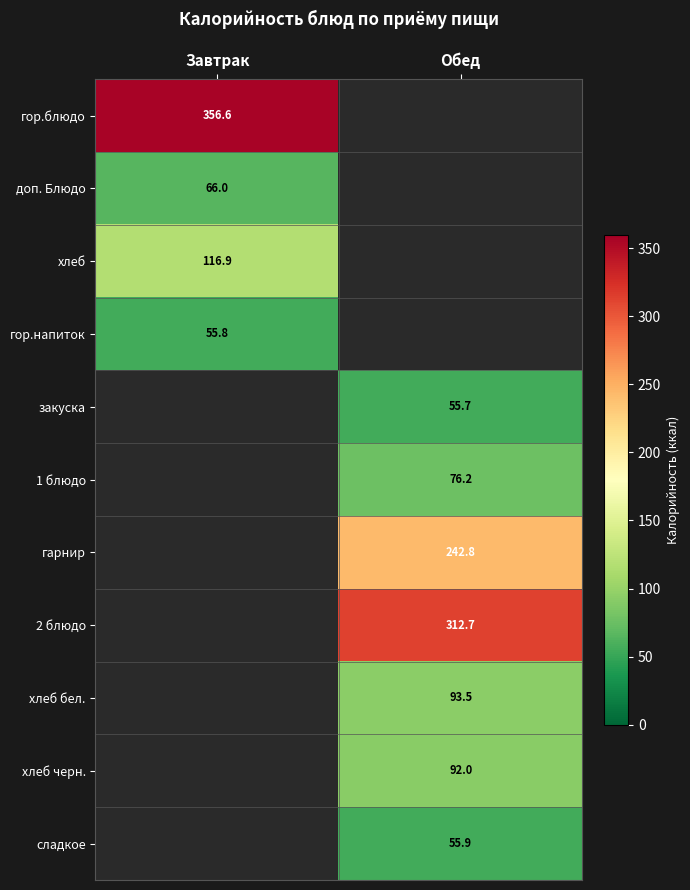

What is the spread (max minus min) of values at Завтрак?

300.8